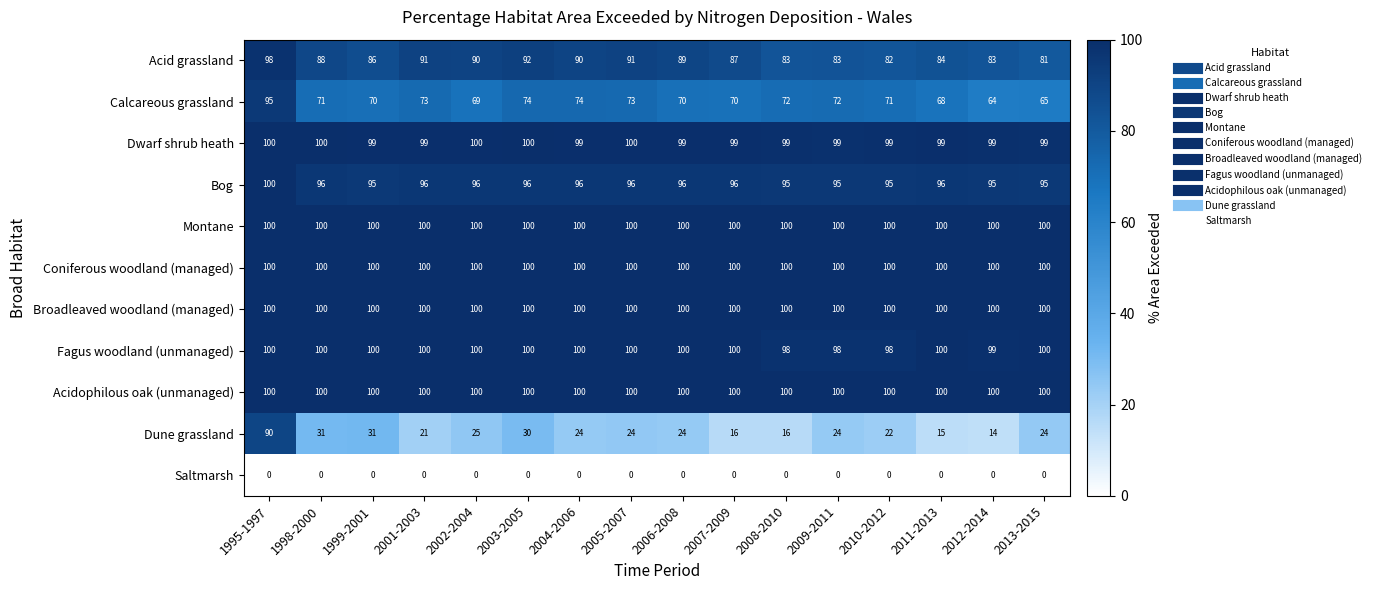

What is the difference between the maximum and second lowest values in the Calcareous grassland series?

30